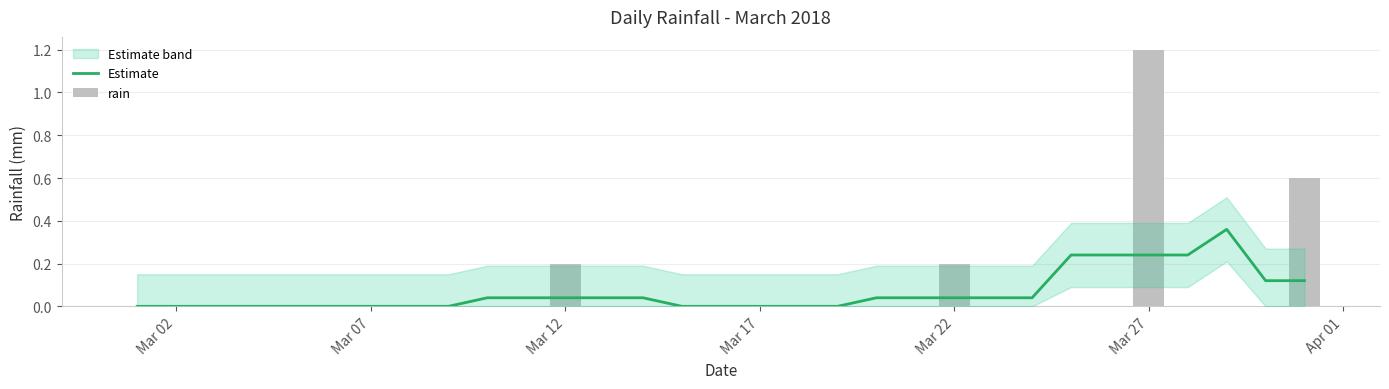

How many data points in rain are above 0?

4